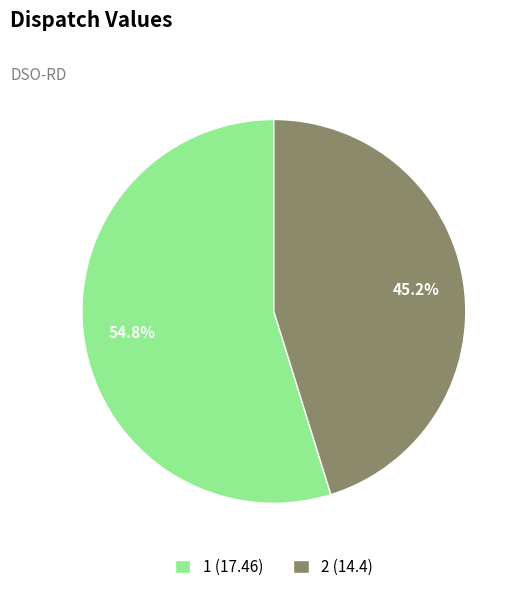

What is the ratio of the value at 1 (17.46) to the value at 2 (14.4)?

1.2